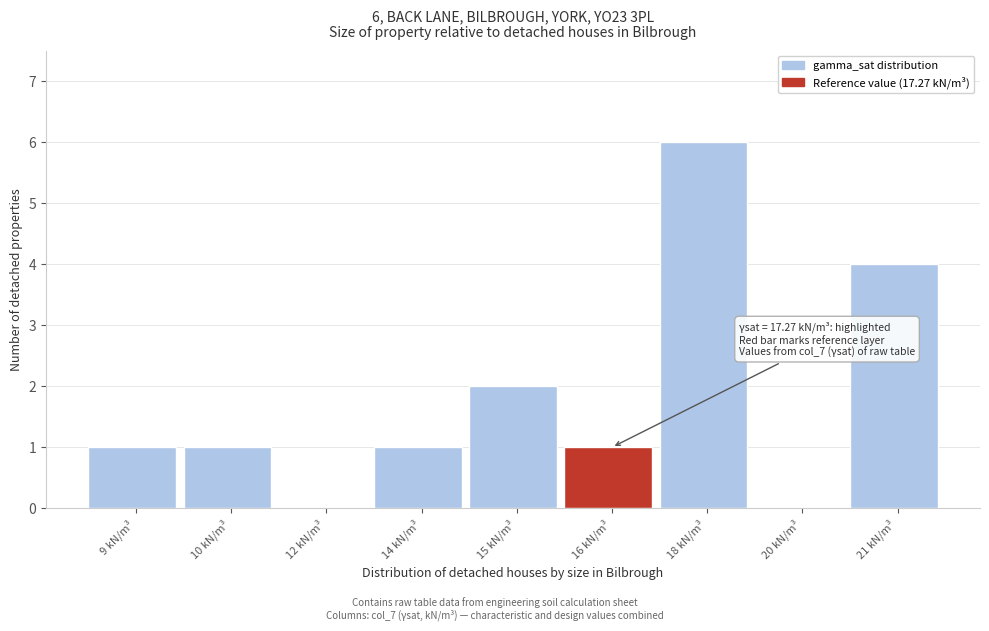

Reading left to right, list all the values displayed in this chart.

9 kN/m³=1	10 kN/m³=1	12 kN/m³=0	14 kN/m³=1	15 kN/m³=2	16 kN/m³=1	18 kN/m³=6	20 kN/m³=0	21 kN/m³=4